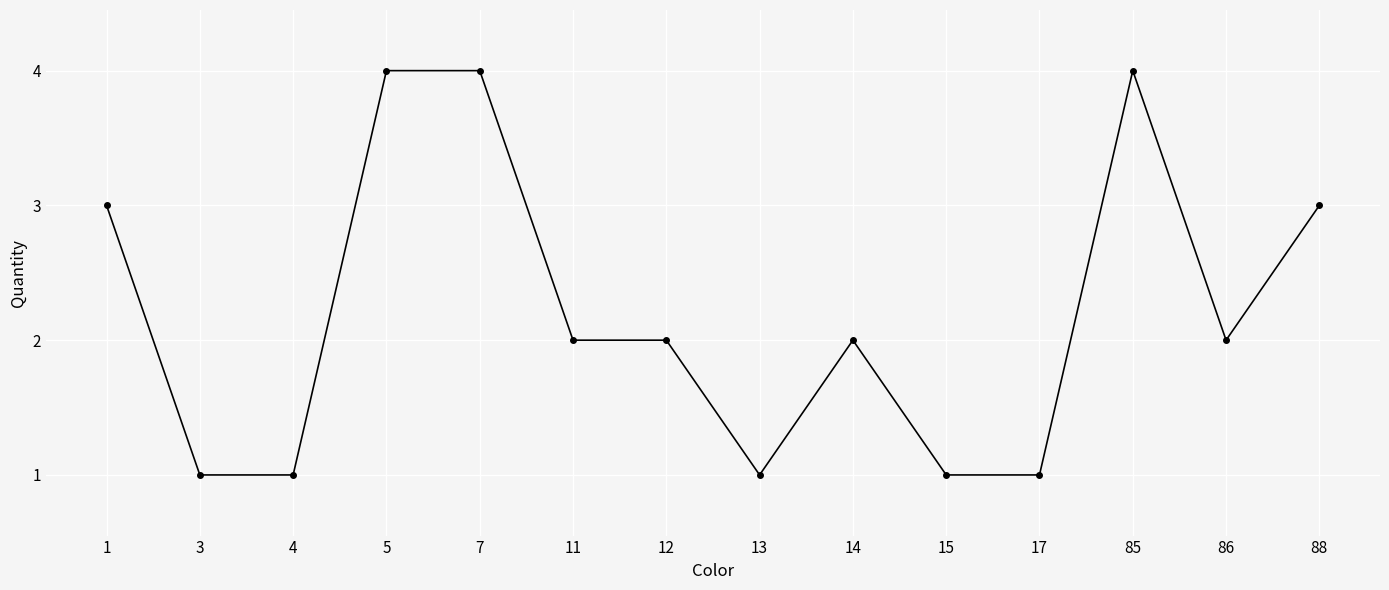

Which has a higher value, 7 or 3?

7